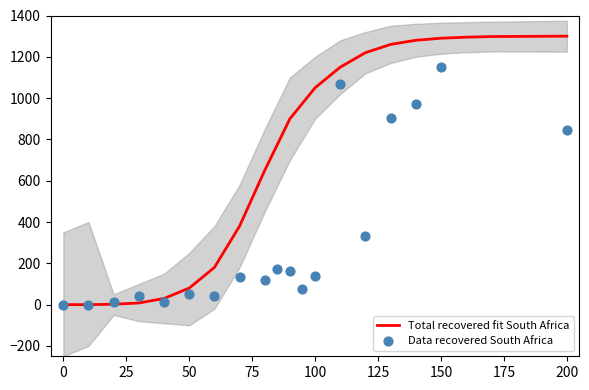

Which series has the largest total across all categories?

Total recovered fit South Africa